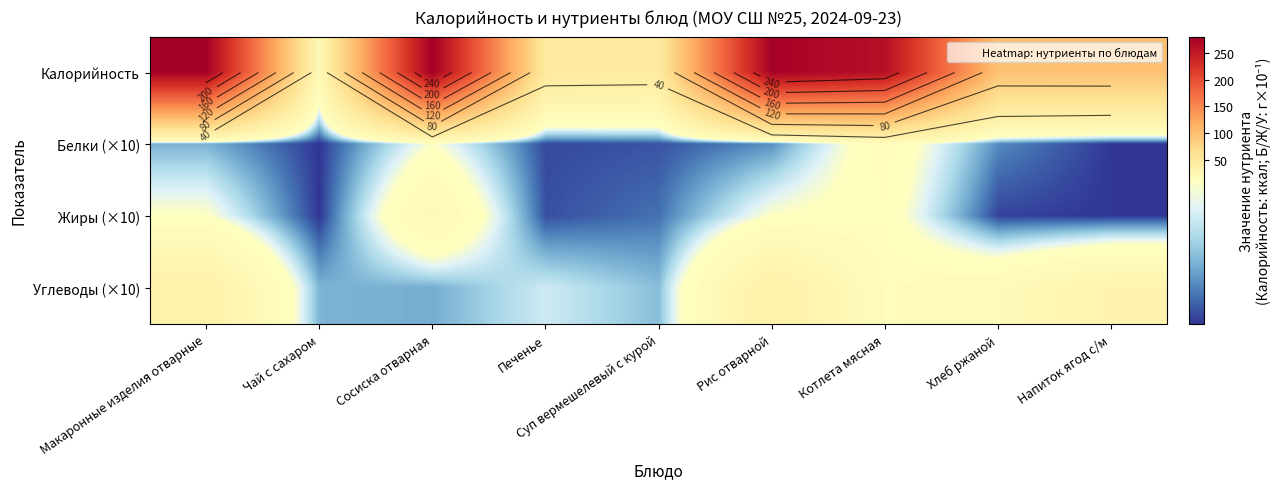

Which series has the largest total across all categories?

Калорийность